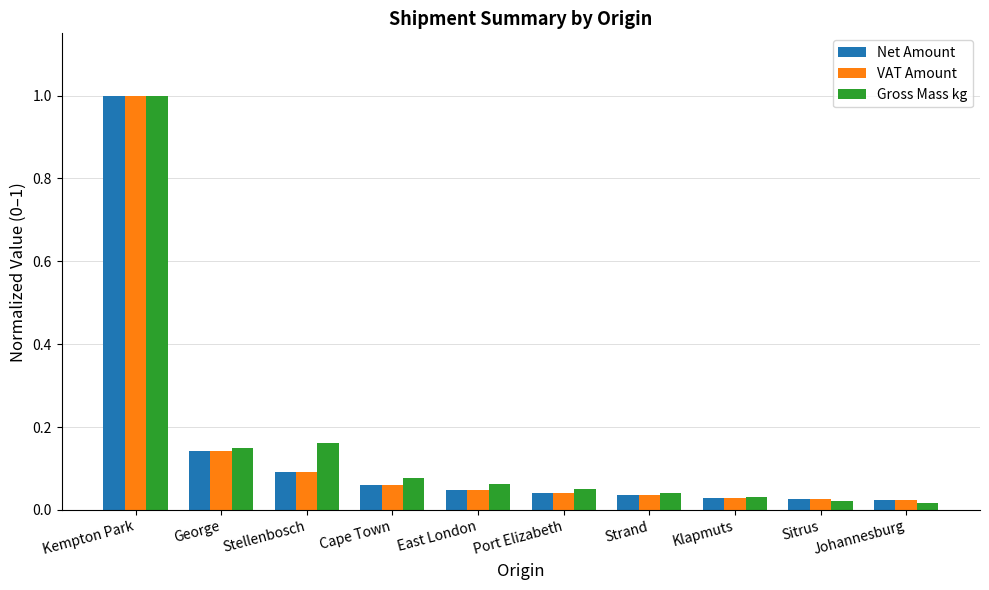

At how many categories does at least one series exceed 0?

10